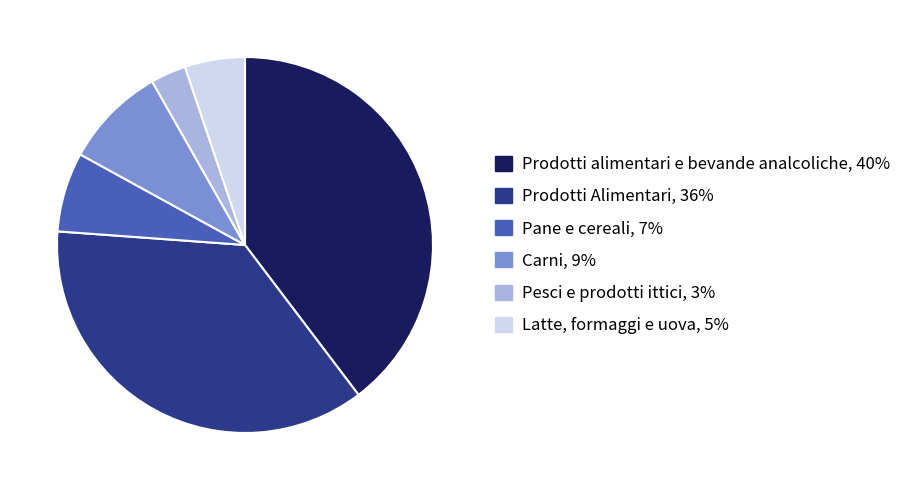

Rank the categories by value from lowest to highest.

Pesci e prodotti ittici, Latte, formaggi e uova, Pane e cereali, Carni, Prodotti Alimentari, Prodotti alimentari e bevande analcoliche